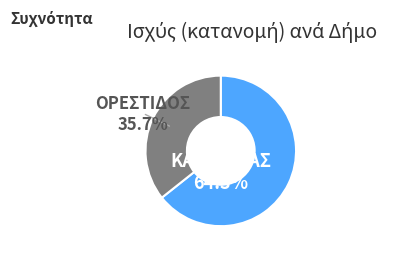

Which slice is the largest?

ΚΑΣΤΟΡΙΑΣ